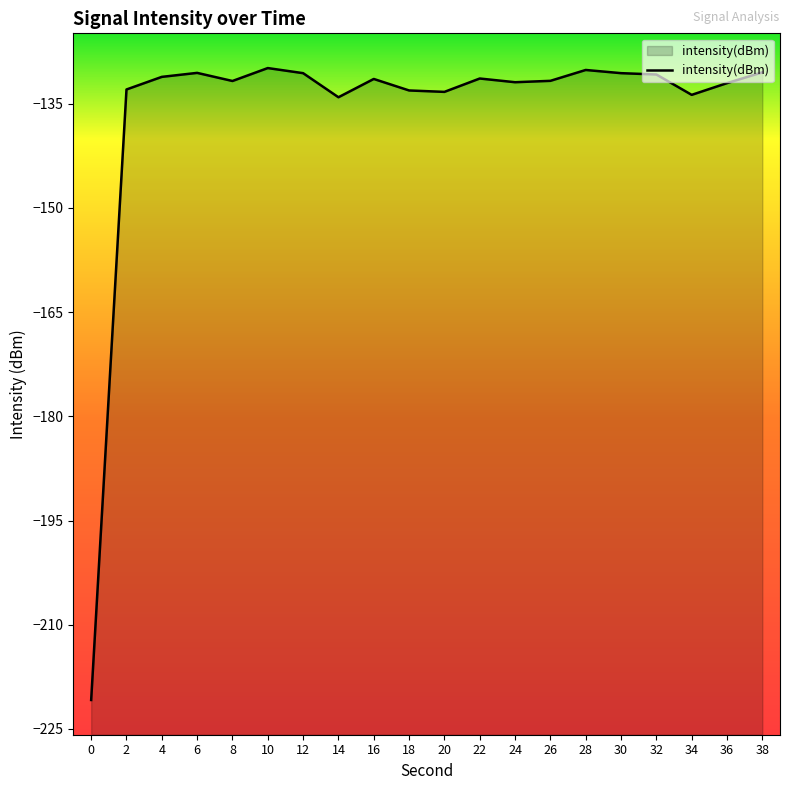

List the labels in order of value, largest first.

10, 28, 38, 6, 30, 12, 32, 4, 22, 16, 26, 8, 24, 36, 2, 18, 20, 34, 14, 0